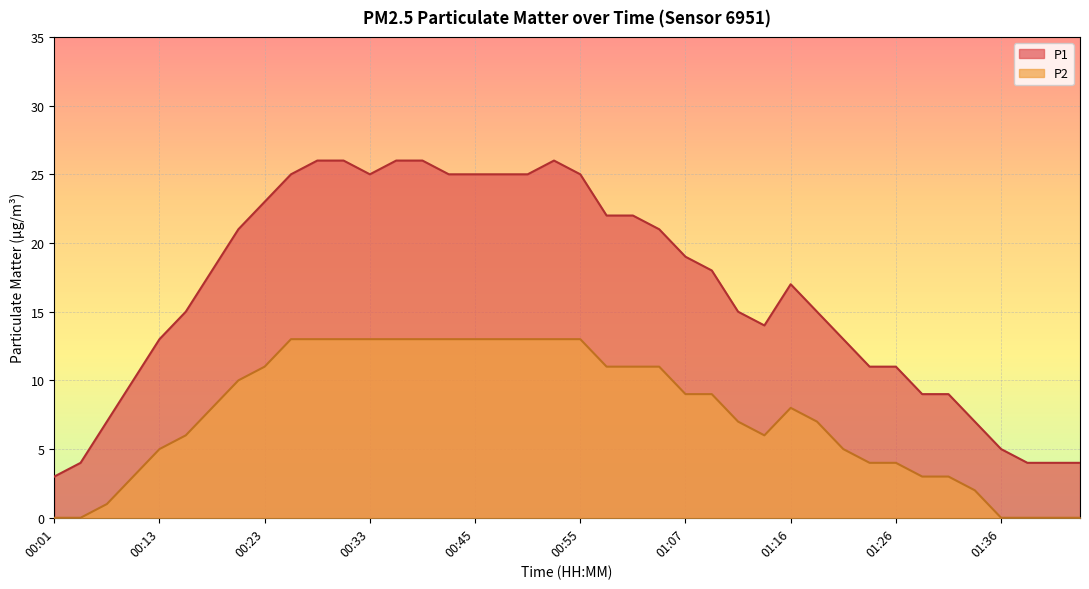

Rank the series at 00:55 from lowest to highest value.

P2, P1